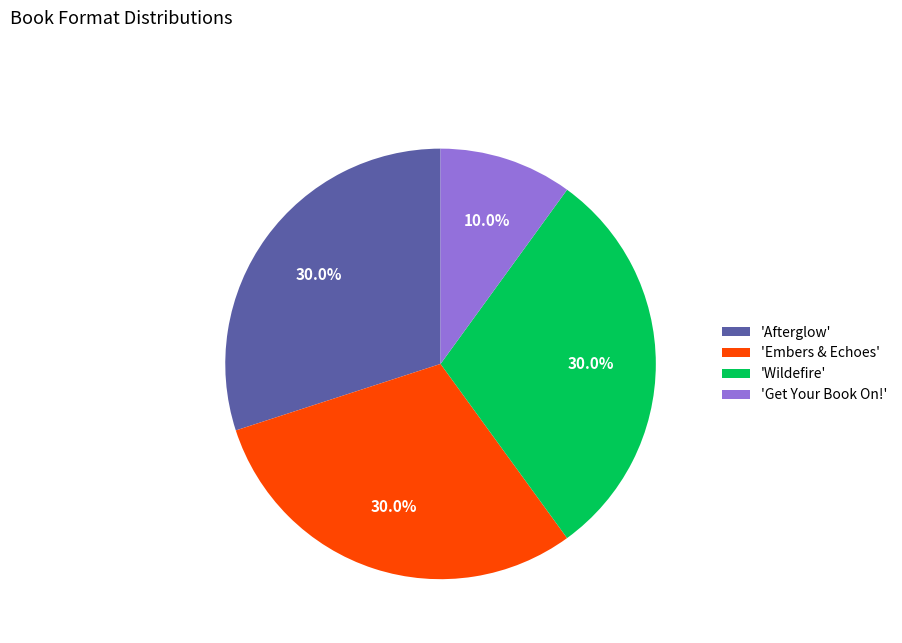

To the nearest percent, what is the difference between the largest and smallest slice percentages?

20%